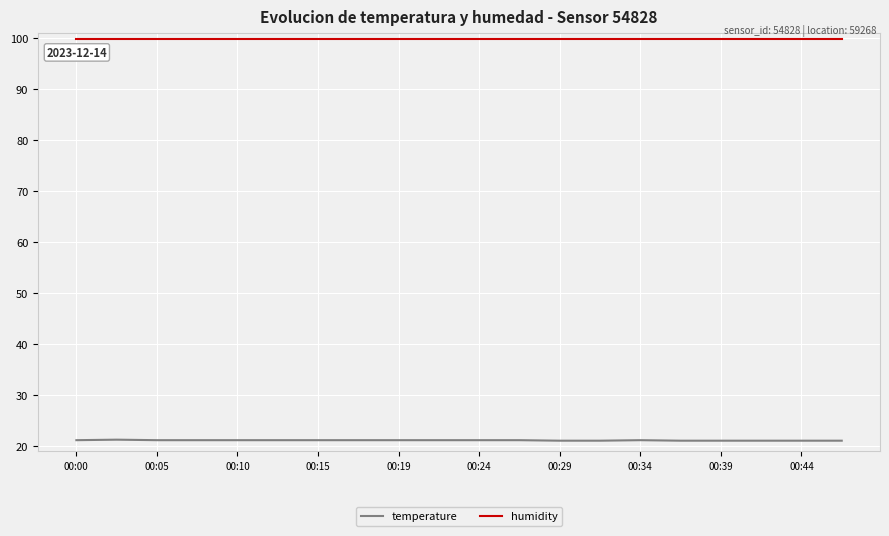

What are all the series names shown in the legend?

temperature, humidity